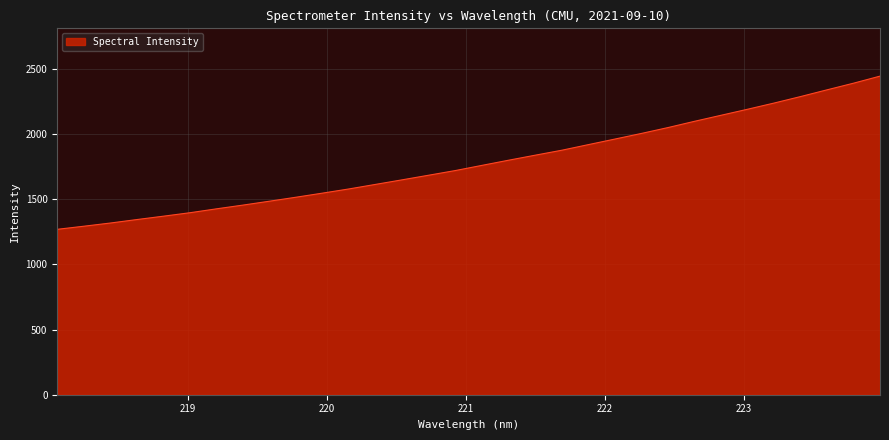

What is the greatest value displayed?

2444.9